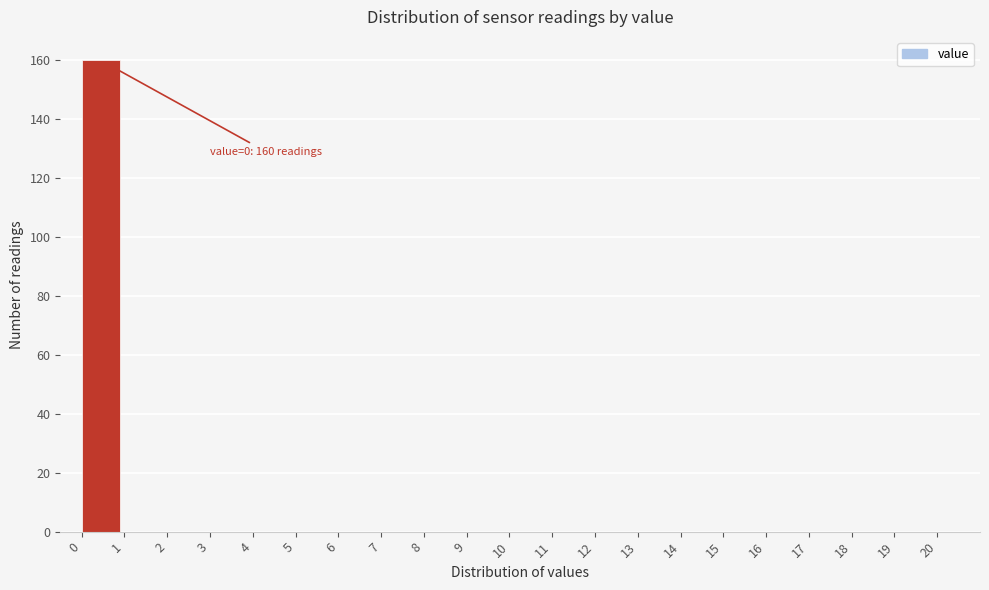

Over which range of the x-axis is the bar tallest?

0 to 1